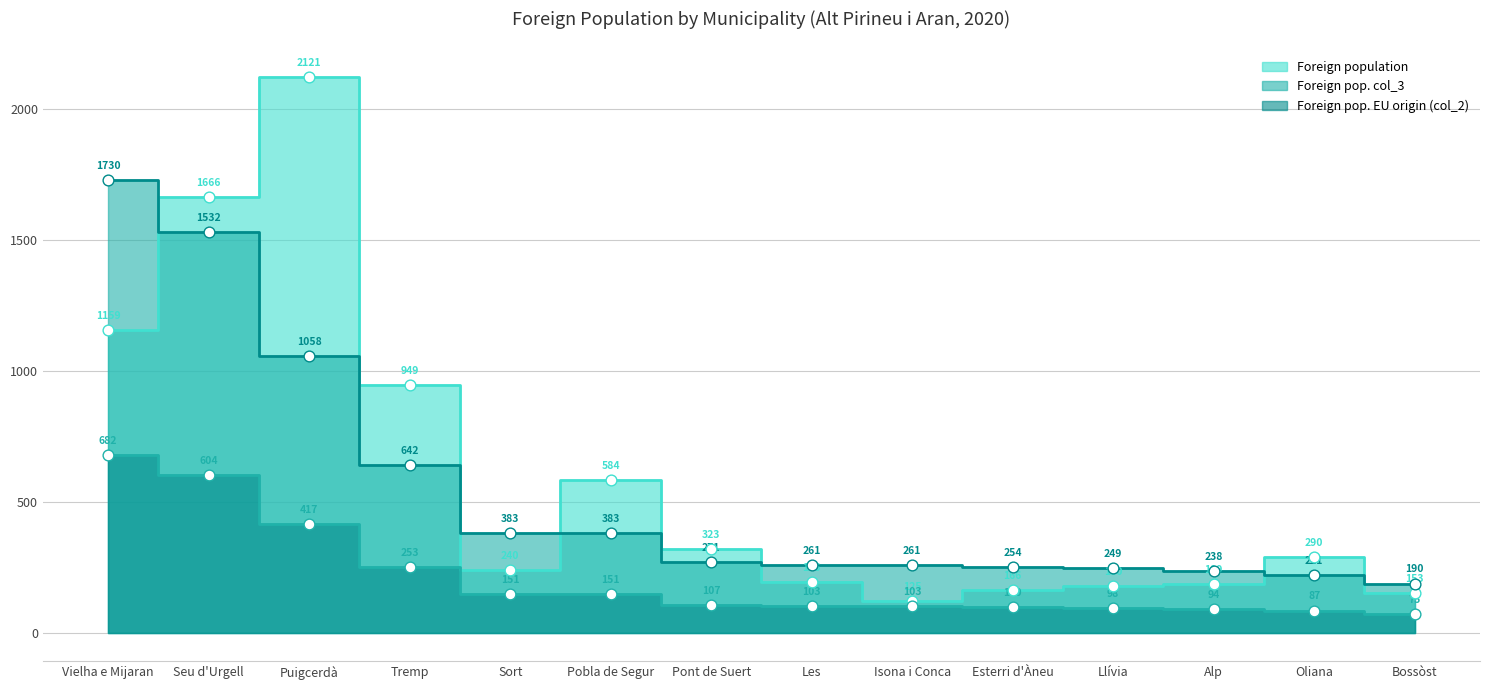

What are all the series names shown in the legend?

Foreign population, Foreign pop. EU origin (col_2), Foreign pop. col_3